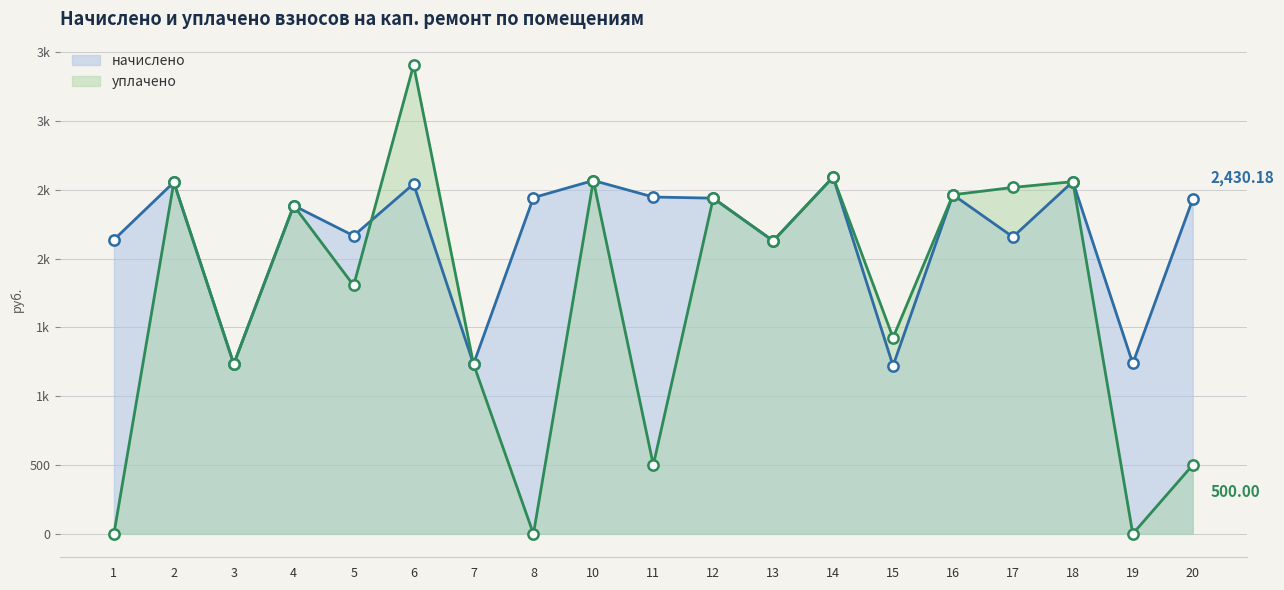

What is the total value across all series at 14?

5183.3